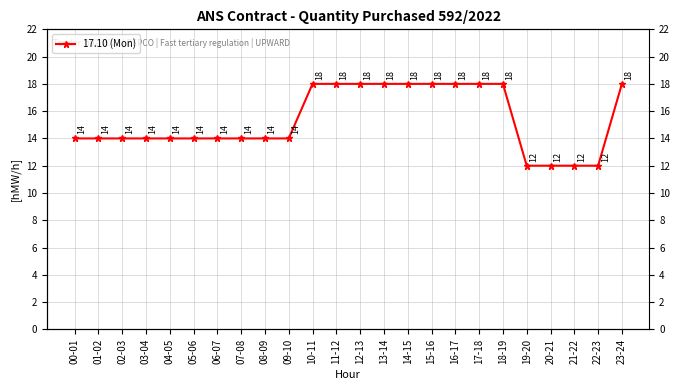

What is the smallest value displayed?

12